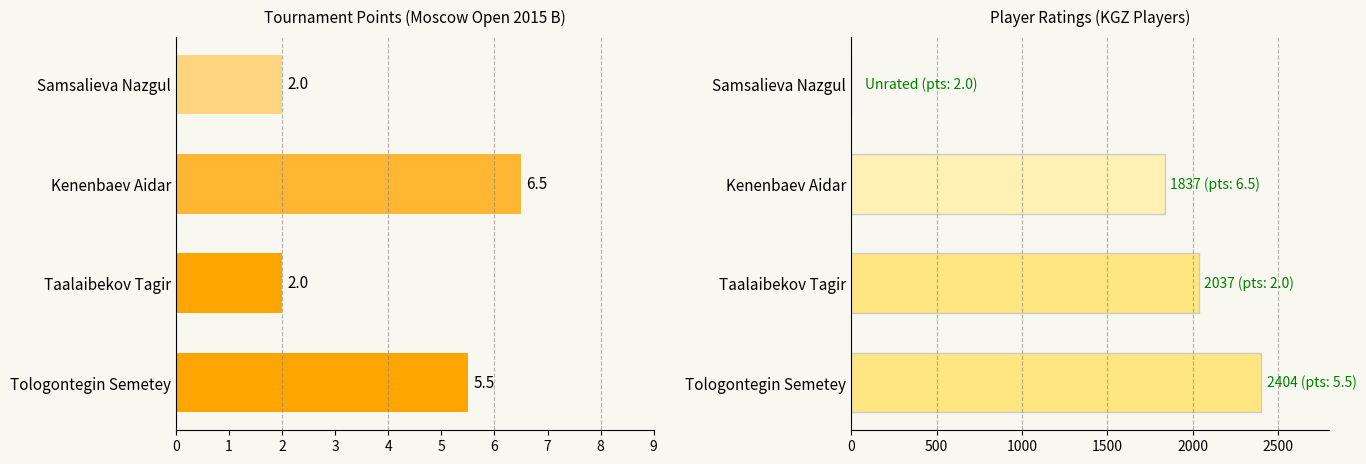

What is the average value of the Points series?

4.0